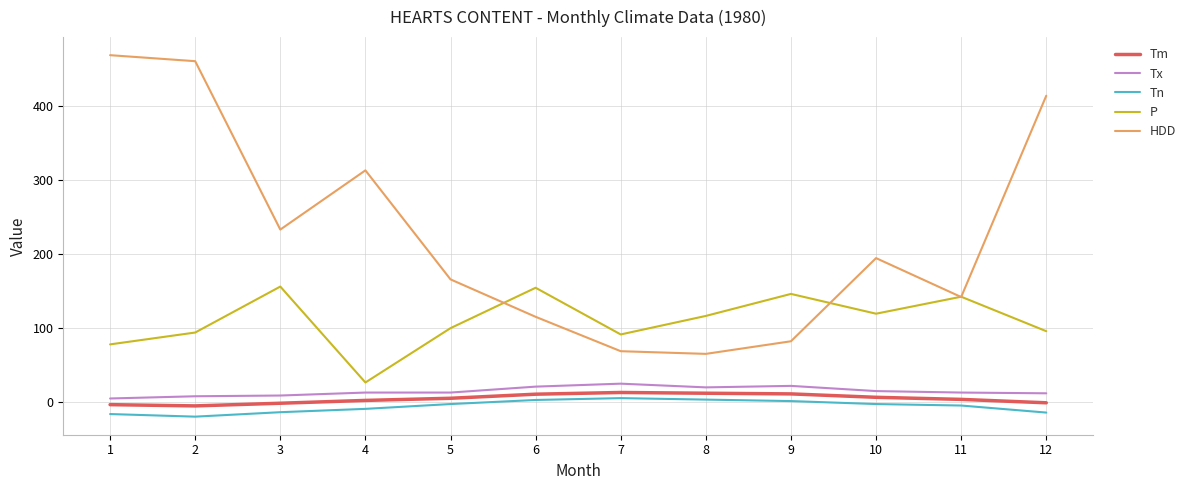

True or false: Tx and Tm cross at least once.

False